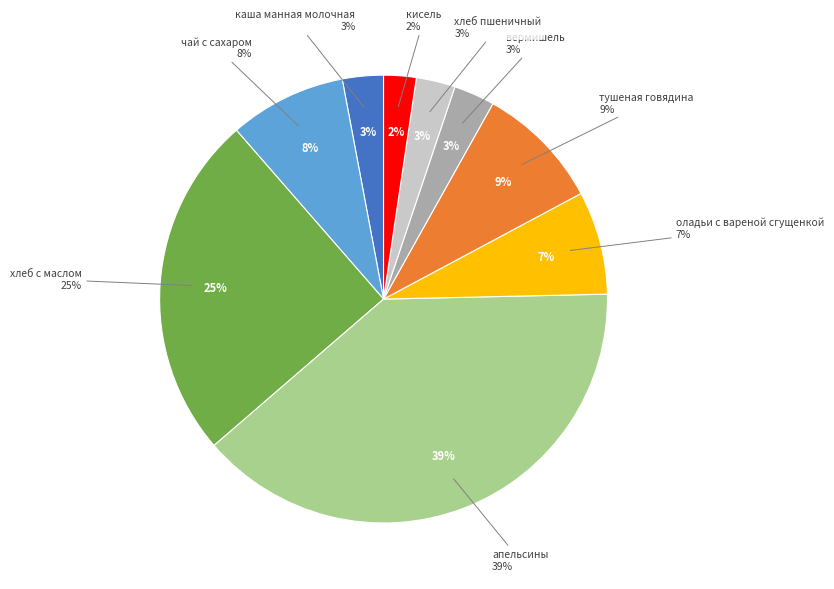

To the nearest percent, what is the combined percentage of кисель and вермишель?

5%